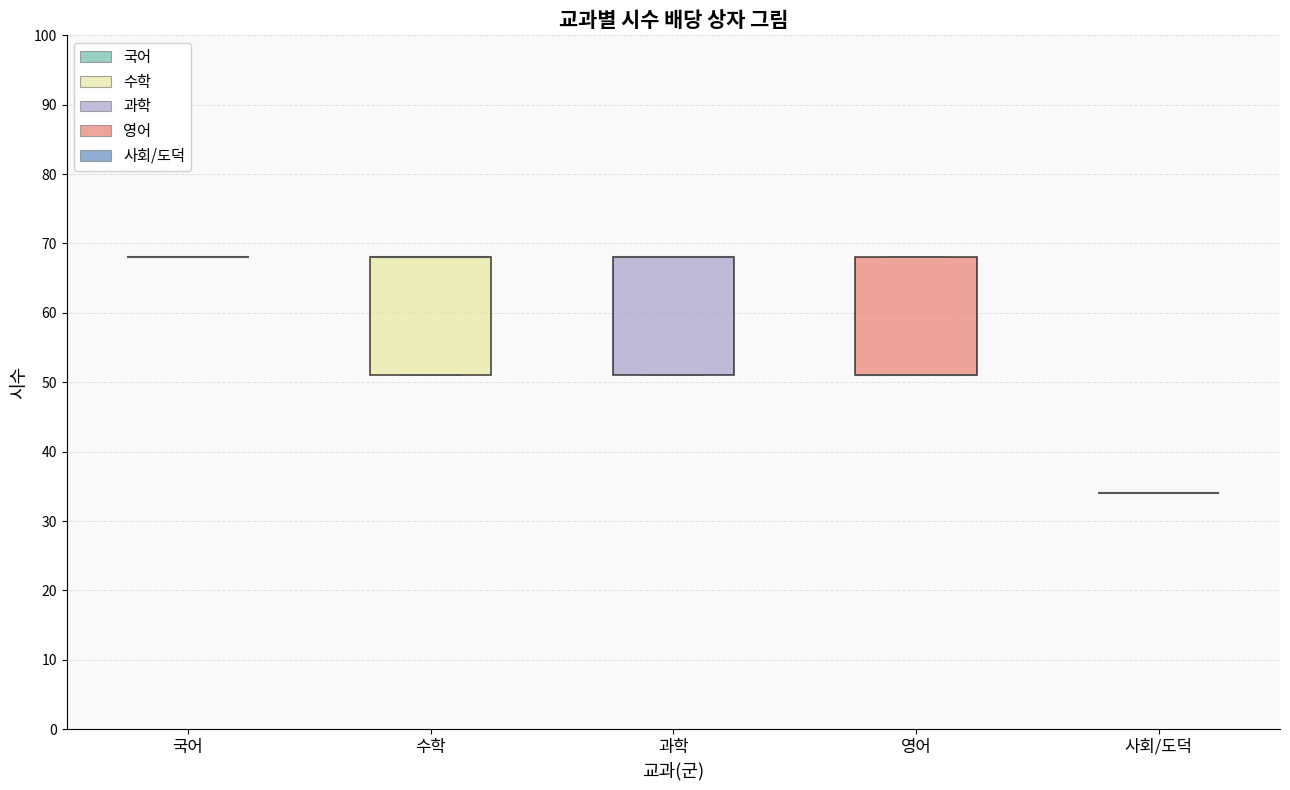

Reading left to right, read every box against the y-axis: the position of its median line, the range the box covers, and the ends of its whiskers. The values are not printed on the chart, so give them approximately, as read against the axis.

국어: box collapsed to a line at 68, whiskers 68 to 68
수학: median 68 (drawn on the box's upper edge), box 51 to 68, whiskers 51 to 68
과학: median 68 (drawn on the box's upper edge), box 51 to 68, whiskers 51 to 68
영어: median 51 (drawn on the box's lower edge), box 51 to 68, whiskers 51 to 68
사회/도덕: box collapsed to a line at 34, whiskers 34 to 34